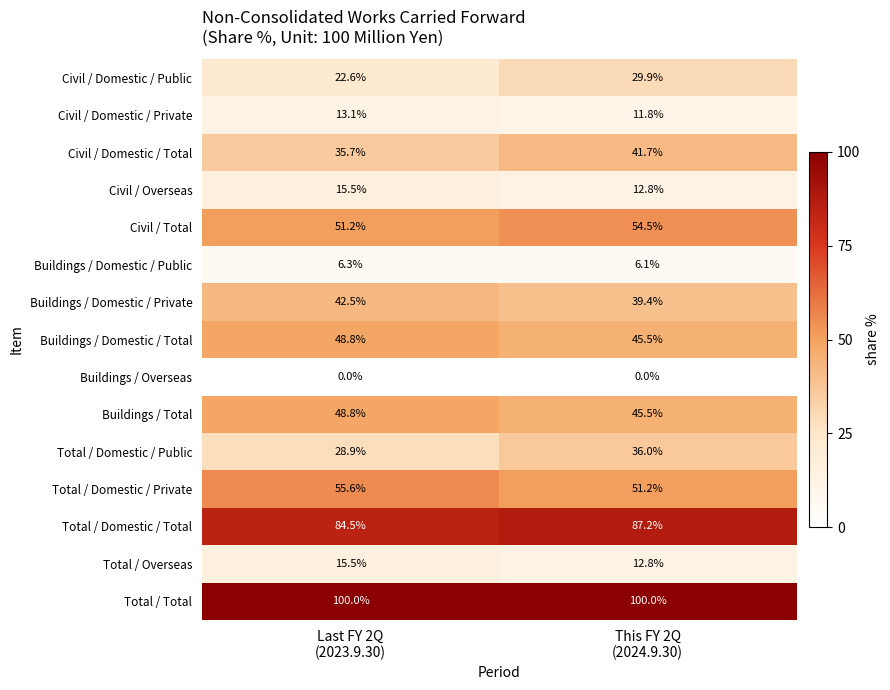

Which series has the largest range (max minus min)?

Civil / Domestic / Public